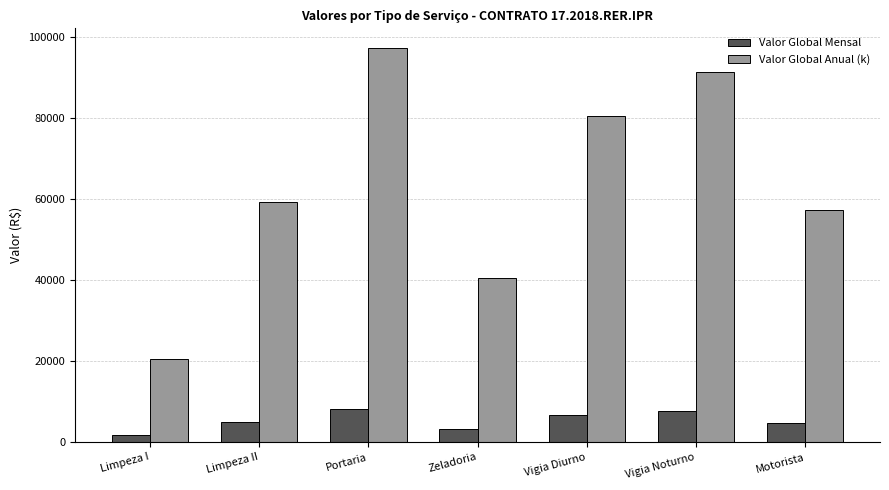

Does the chart contain stacked bars?

No